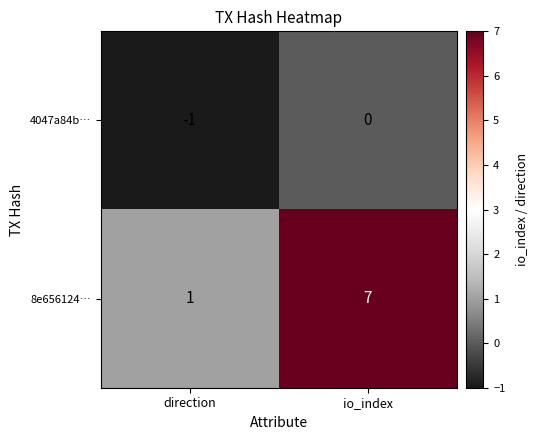

At which category is the sum across all series the highest?

io_index